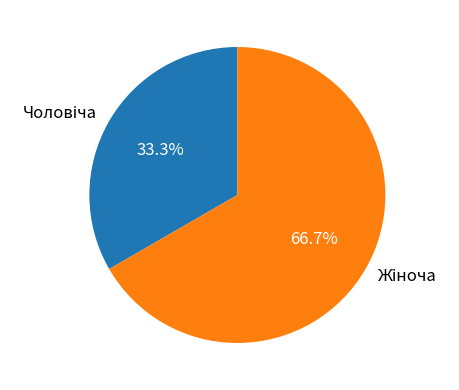

Does any single category account for the majority?

Yes